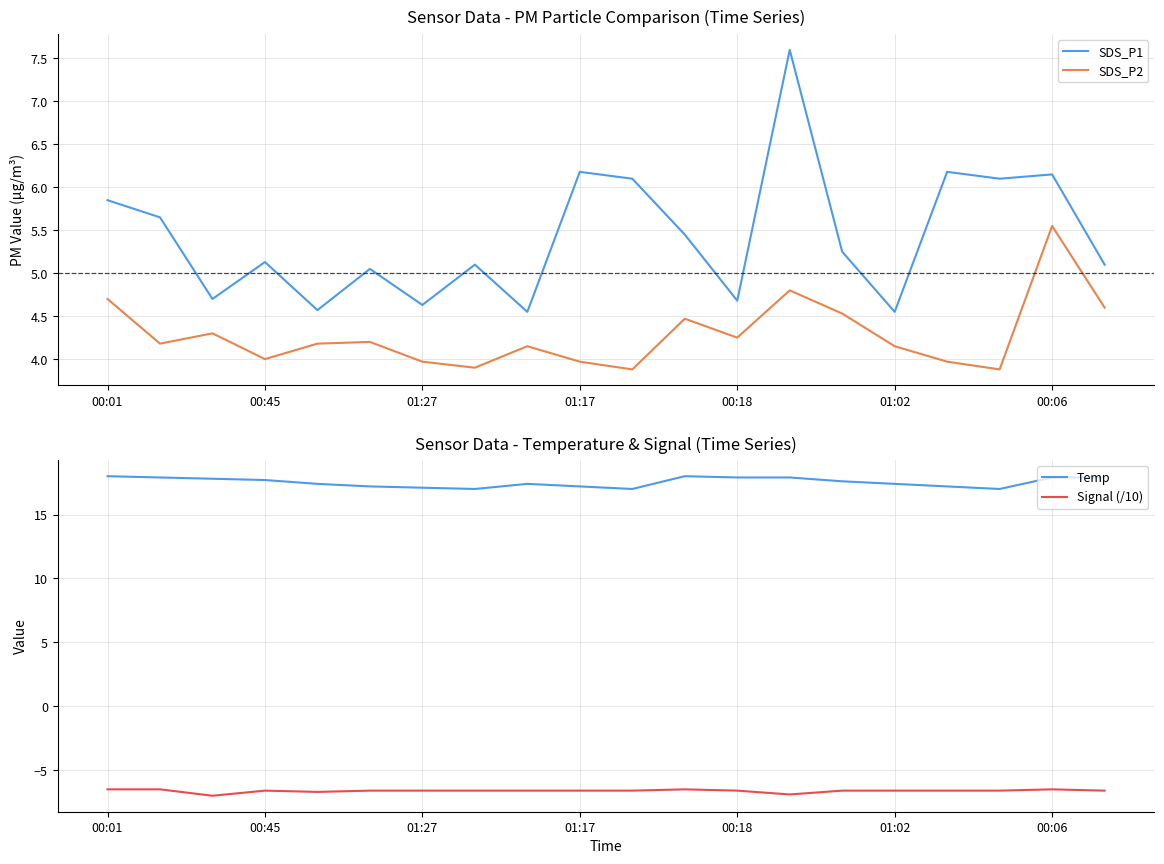

Is it true that SDS_P2 equals 5.2 at 00:45?

False